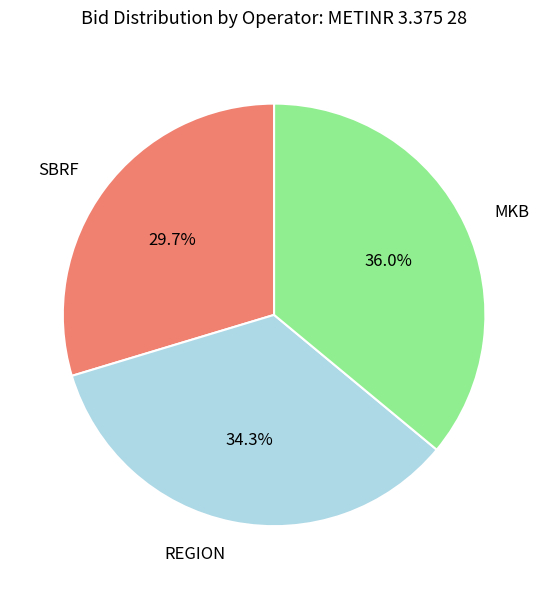

Is there any slice that represents more than half of the pie?

No